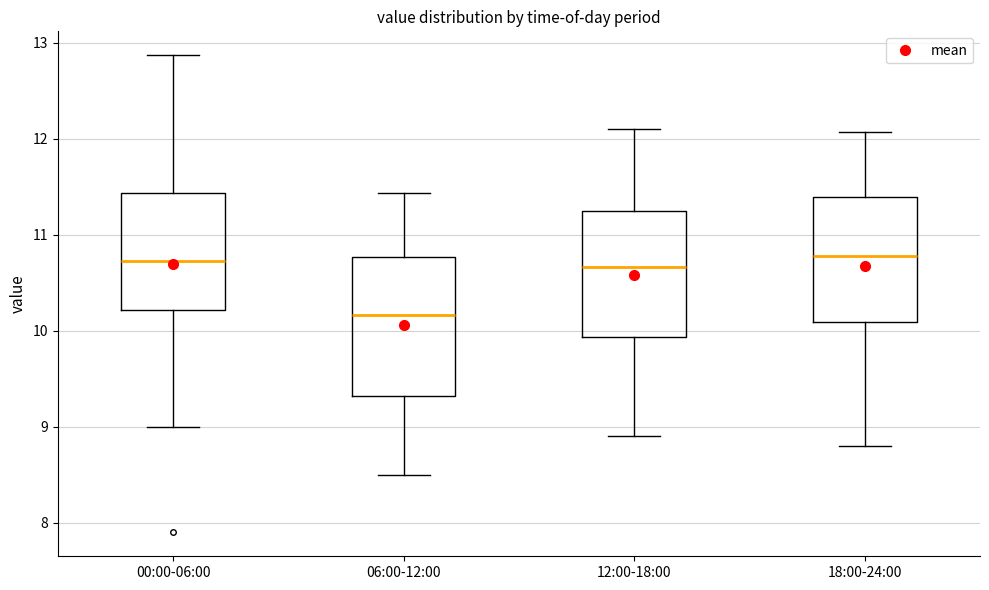

Which box is the tallest, from its lower edge to its upper edge?

06:00-12:00